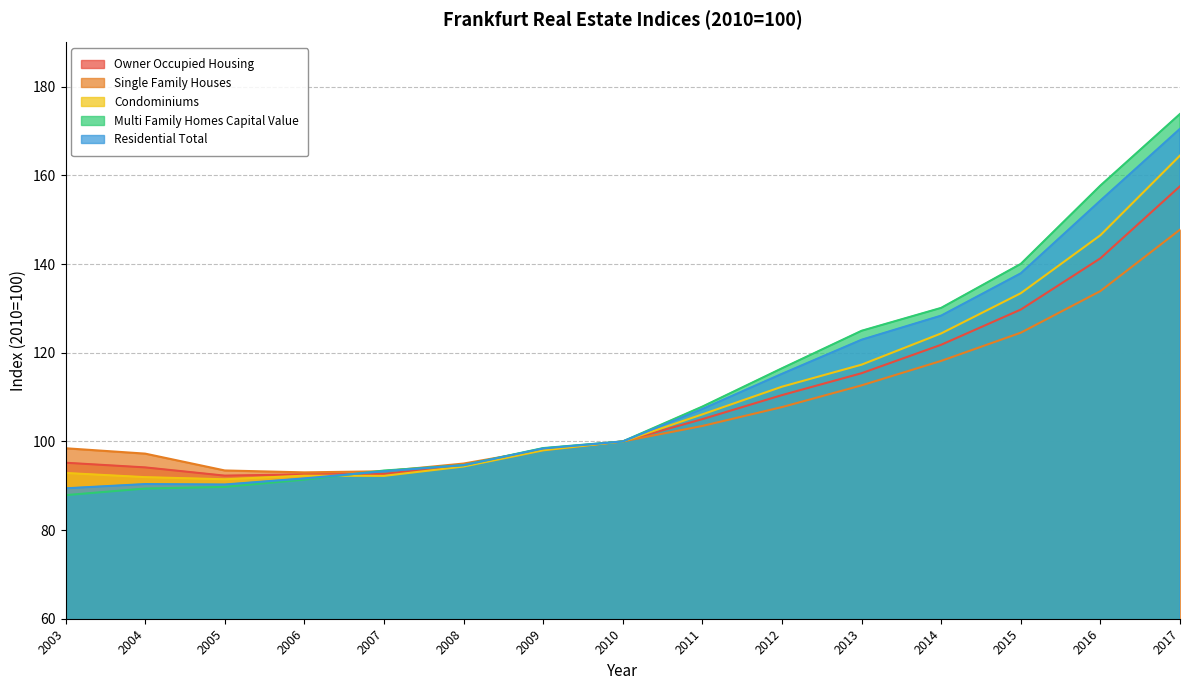

Which series has the largest total across all categories?

Multi Family Homes Capital Value